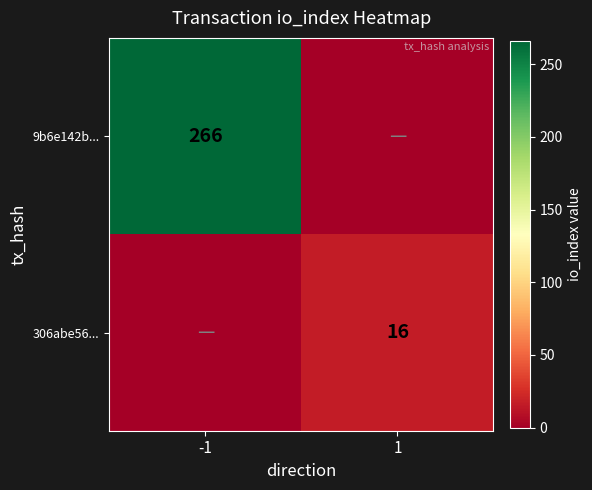

The value of 306abe56... at 1 is 24. True or false?

False